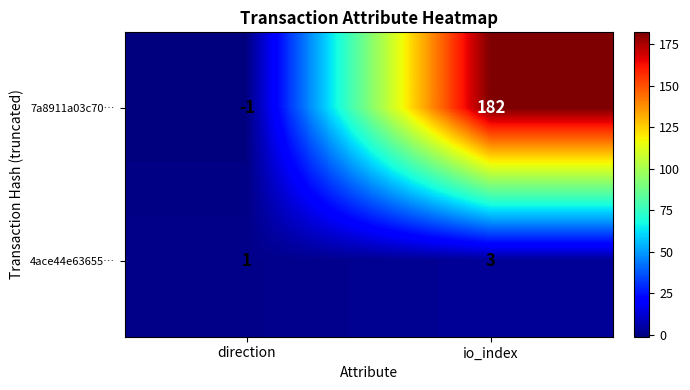

What is the approximate value of 4ace44e63655… at io_index?

3